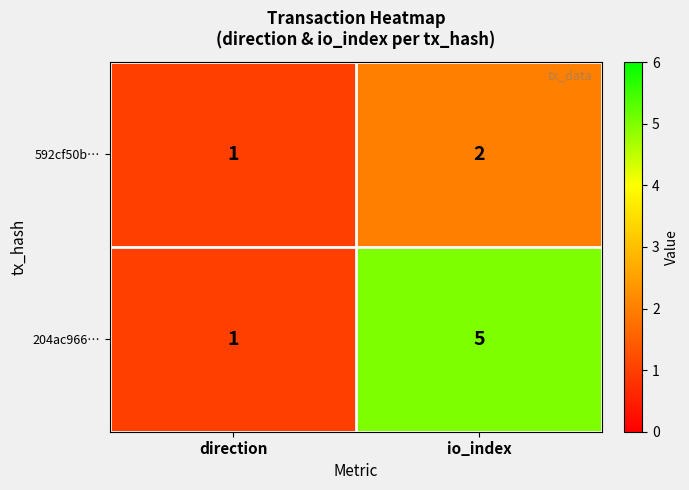

What is the total value across all series at direction?

2